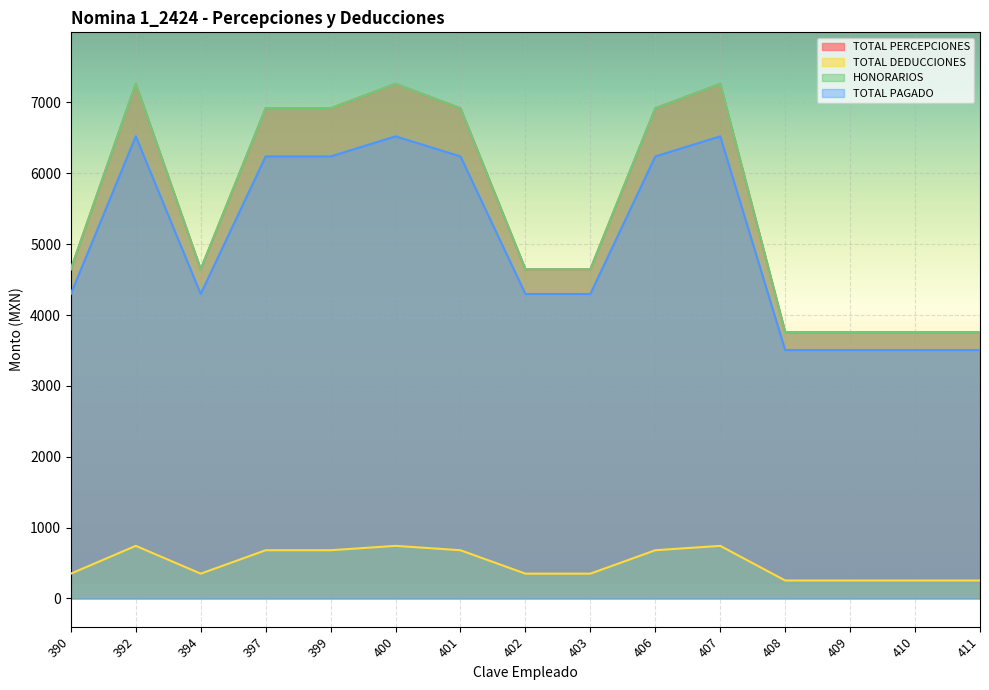

How many lines are shown in the chart?

4